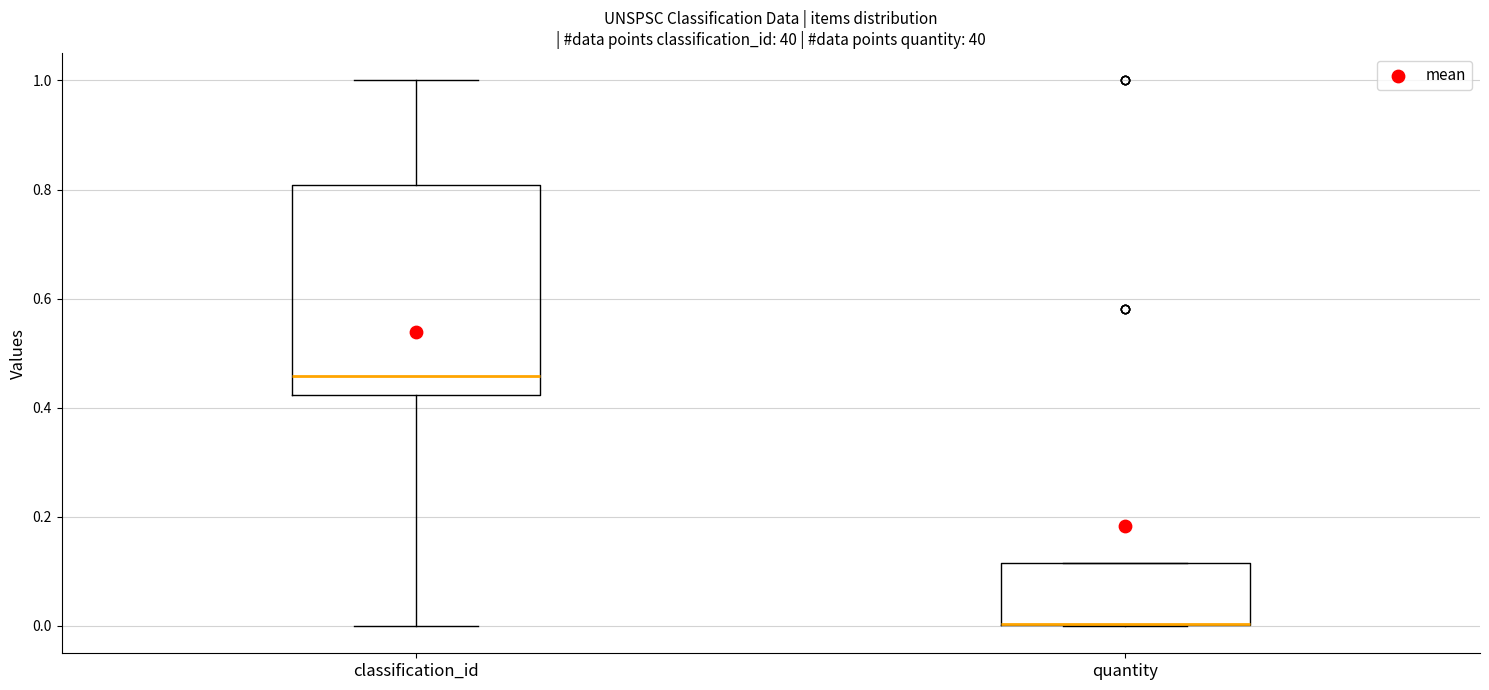

Reading left to right, read every box against the y-axis: the position of its median line, the range the box covers, and the ends of its whiskers. The values are not printed on the chart, so give them approximately, as read against the axis.

classification_id: median 0.46, box 0.42 to 0.80, whiskers 0.00 to 1.00
quantity: median 0.00 (drawn on the box's lower edge), box 0.00 to 0.12, whiskers 0.00 to 0.12